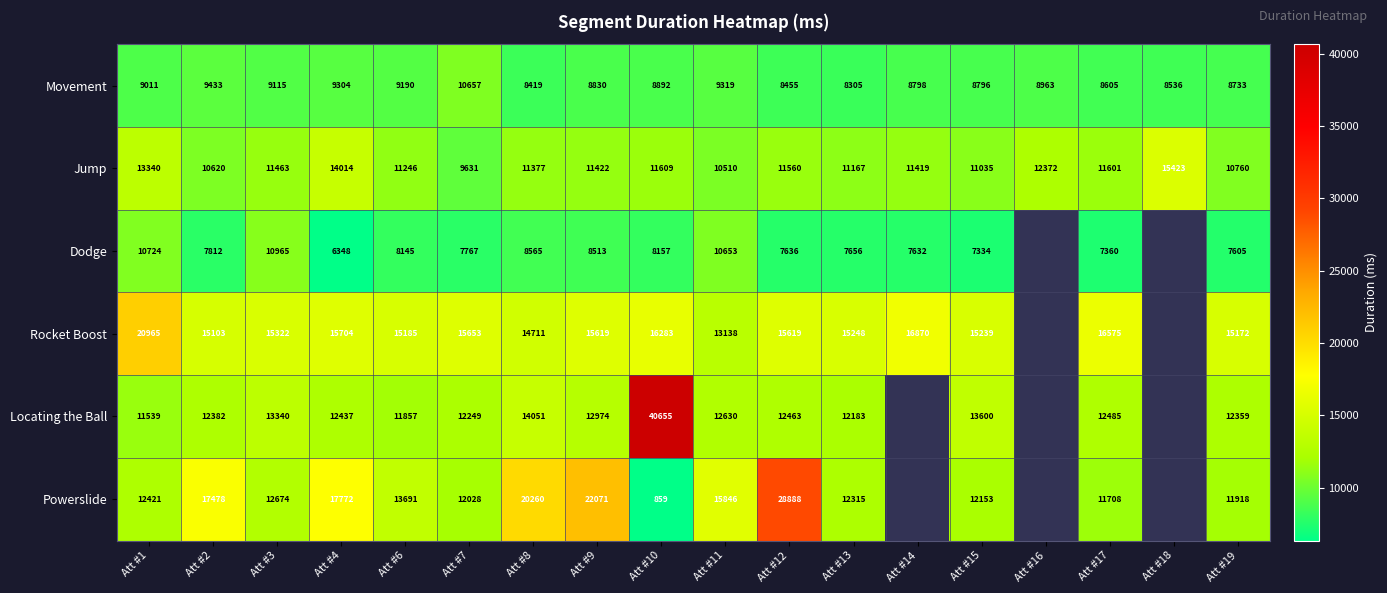

Rank the categories by Movement value from lowest to highest.

Att #13, Att #8, Att #12, Att #18, Att #17, Att #19, Att #15, Att #14, Att #9, Att #10, Att #16, Att #1, Att #3, Att #6, Att #4, Att #11, Att #2, Att #7